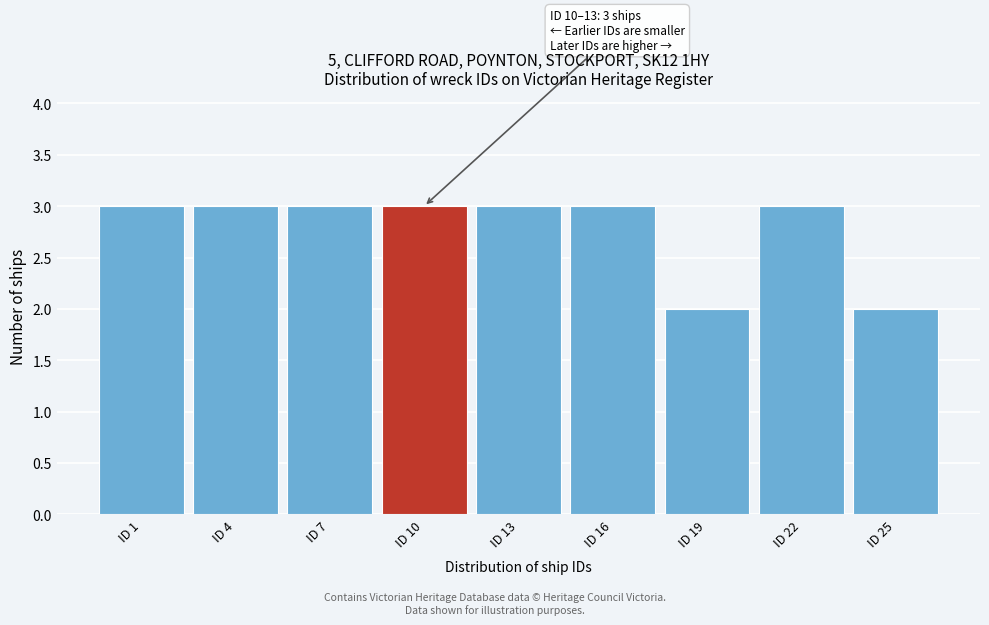

Reading left to right, transcribe all the data shown in this chart.

ID 1=3	ID 4=3	ID 7=3	ID 10=3	ID 13=3	ID 16=3	ID 19=2	ID 22=3	ID 25=2